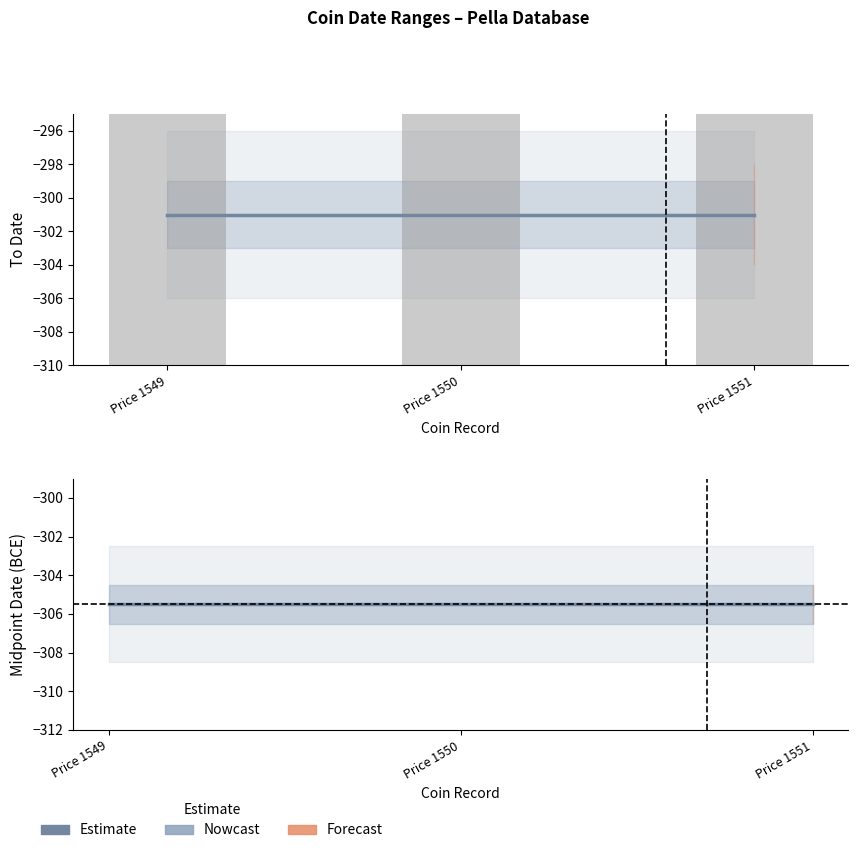

Are the bars grouped side by side (vs. stacked)?

Yes